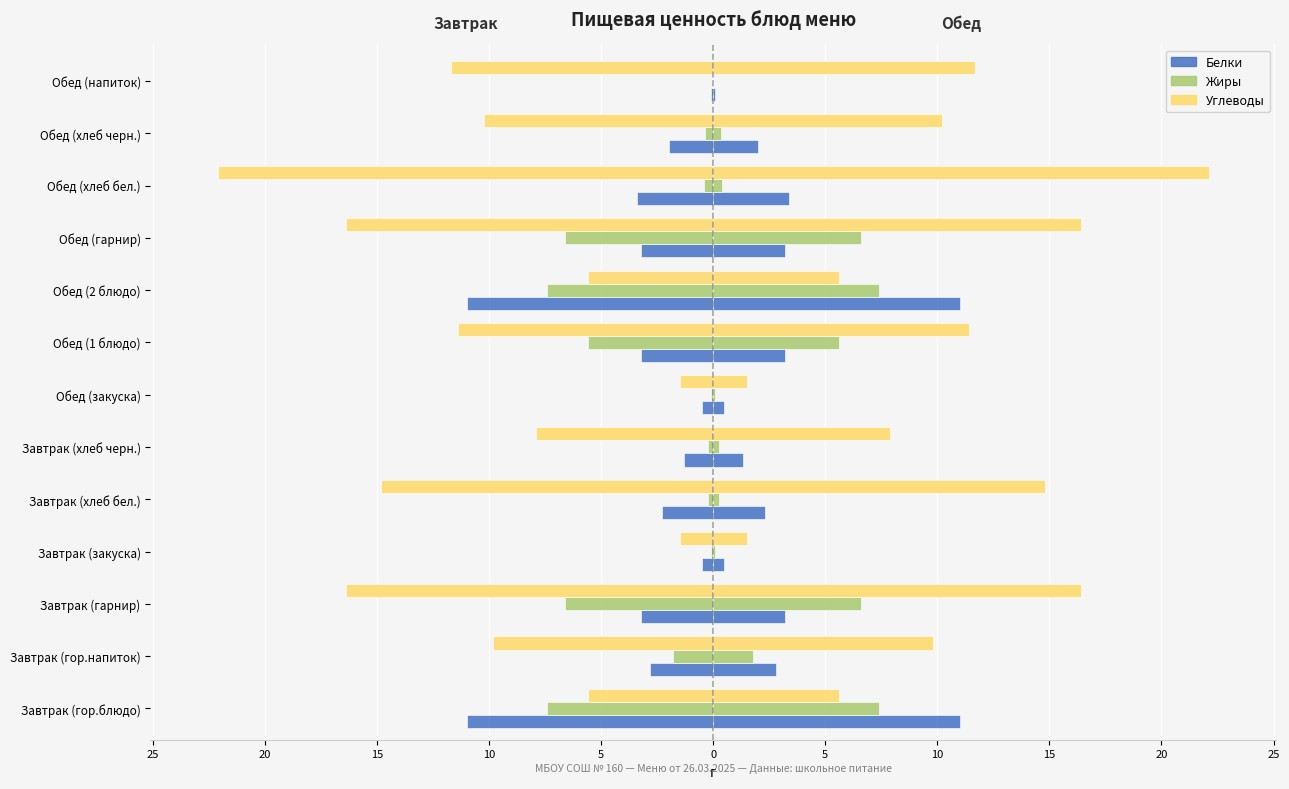

How many bars are there in total?

39